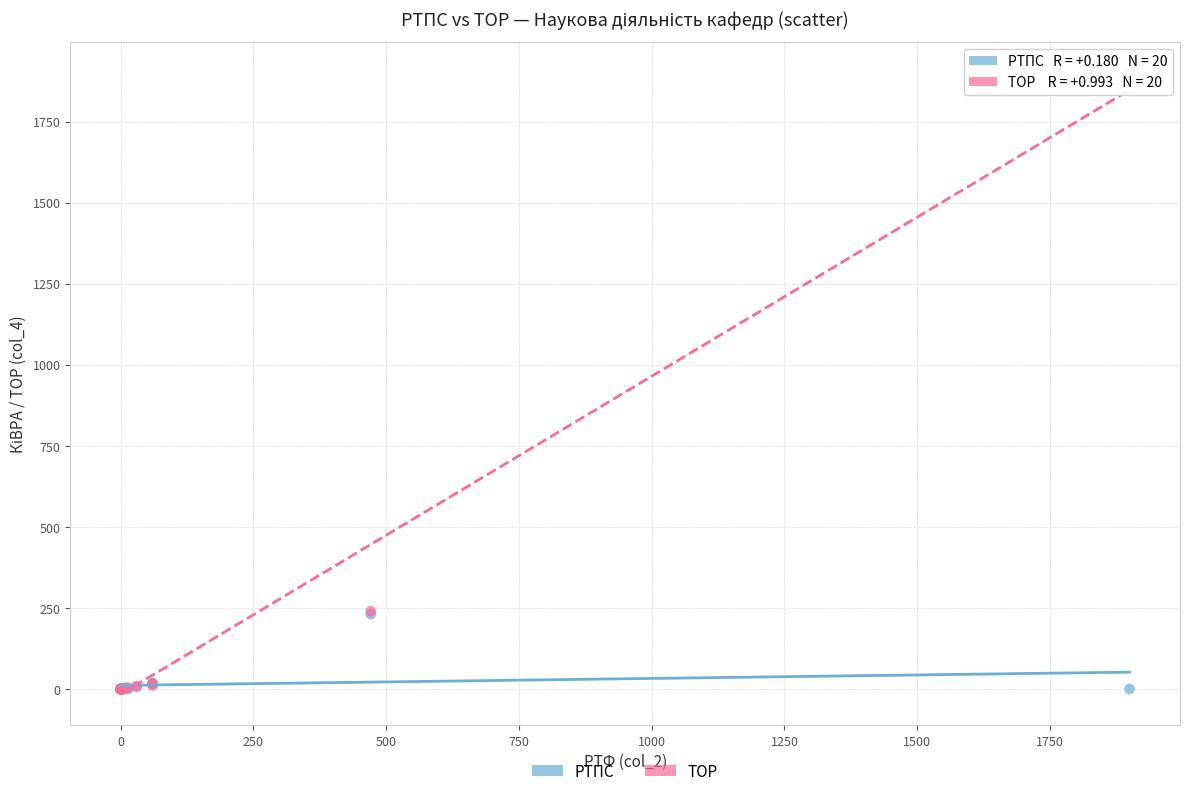

What are all the series names shown in the legend?

РТПС, ТОР